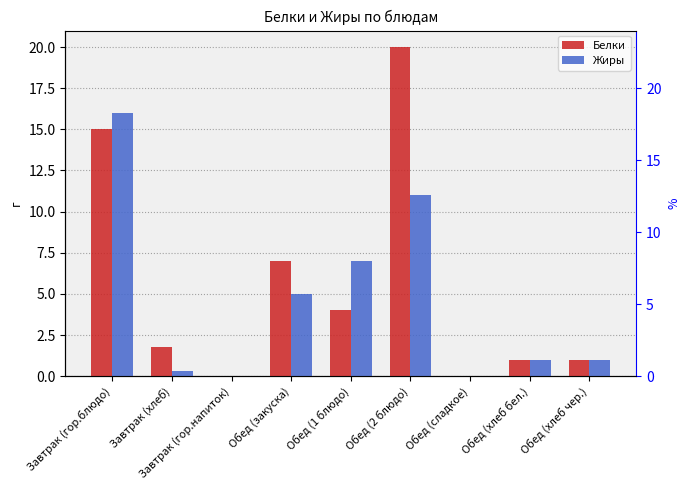

Reading left to right, transcribe all the data shown in this chart.

Белки: Завтрак (гор.блюдо)=15.0	Завтрак (хлеб)=1.8	Завтрак (гор.напиток)=0.0	Обед (закуска)=7.0	Обед (1 блюдо)=4.0	Обед (2 блюдо)=20.0	Обед (сладкое)=0.0	Обед (хлеб бел.)=1.0	Обед (хлеб чер.)=1.0
Жиры: Завтрак (гор.блюдо)=16.0	Завтрак (хлеб)=0.3	Завтрак (гор.напиток)=0.0	Обед (закуска)=5.0	Обед (1 блюдо)=7.0	Обед (2 блюдо)=11.0	Обед (сладкое)=0.0	Обед (хлеб бел.)=1.0	Обед (хлеб чер.)=1.0